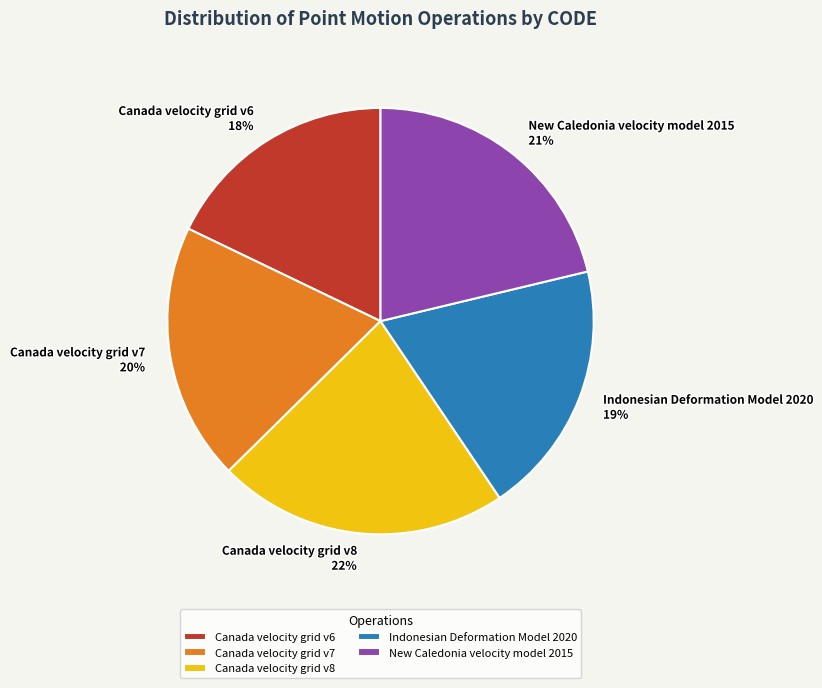

What is the smallest slice in the pie chart?

Canada velocity grid v6